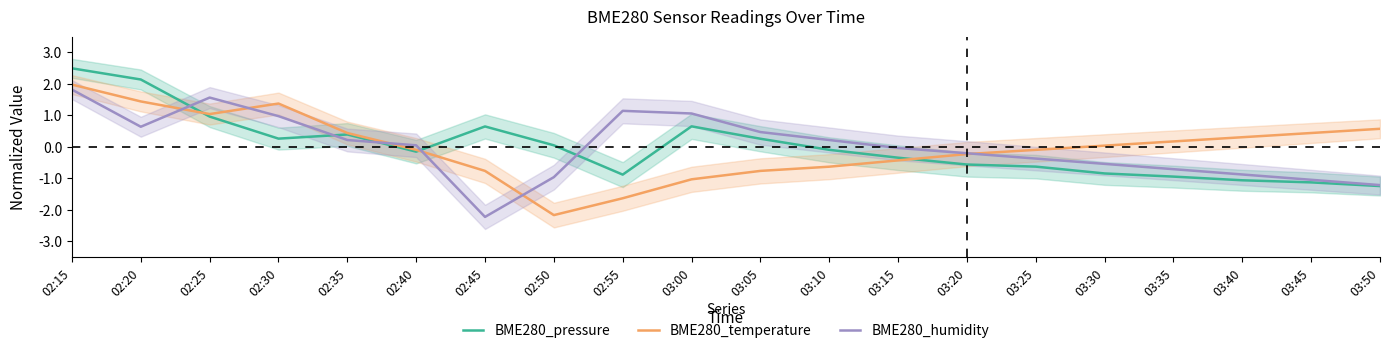

At which category is the sum across all series the highest?

02:15